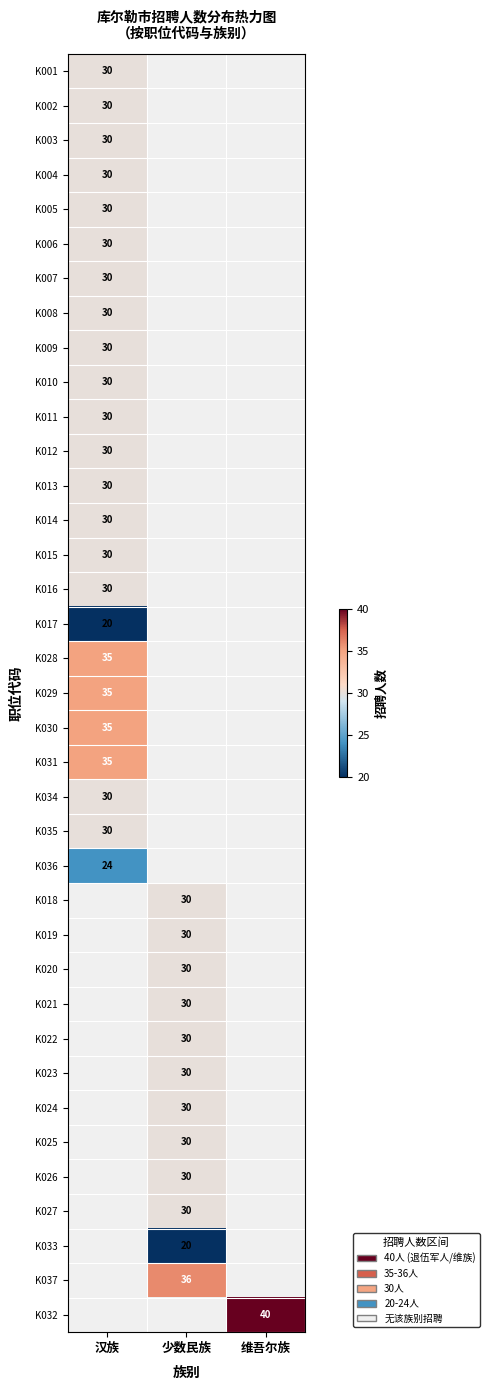

True or false: K031 has a value of 35 at 汉族.

True